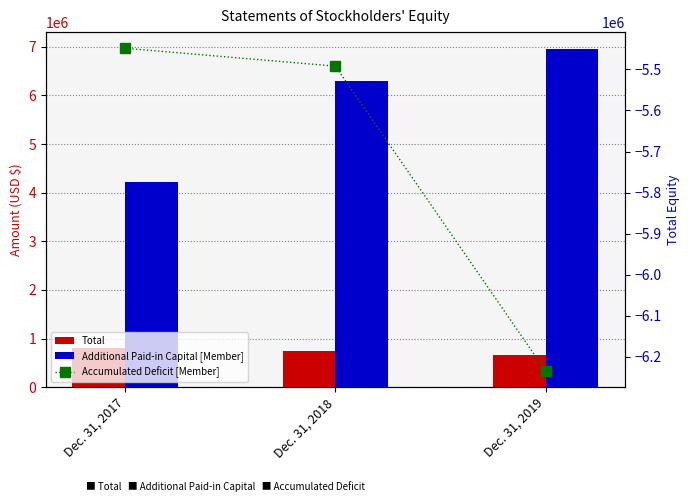

Which label corresponds to the largest value in the chart?

Dec. 31, 2019